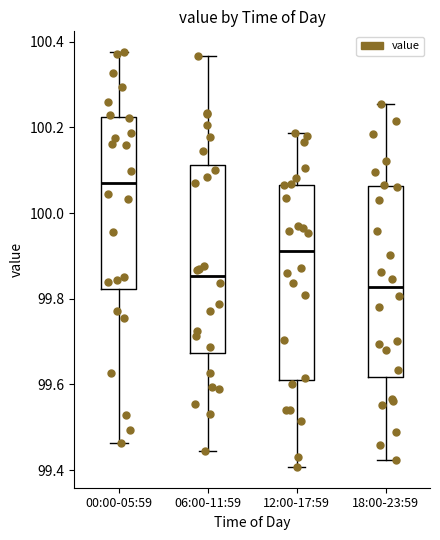

Reading left to right, read every box against the y-axis: the position of its median line, the range the box covers, and the ends of its whiskers. The values are not printed on the chart, so give them approximately, as read against the axis.

00:00-05:59: median 100.08, box 99.82 to 100.22, whiskers 99.46 to 100.38
06:00-11:59: median 99.86, box 99.68 to 100.12, whiskers 99.44 to 100.36
12:00-17:59: median 99.92, box 99.62 to 100.06, whiskers 99.40 to 100.18
18:00-23:59: median 99.82, box 99.62 to 100.06, whiskers 99.42 to 100.26